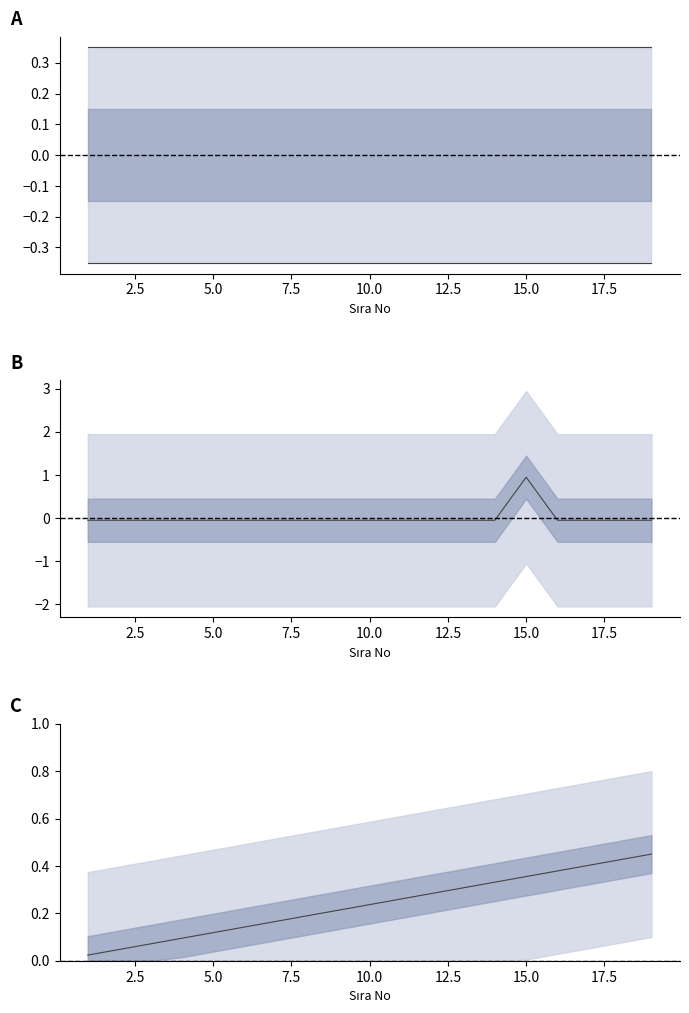

True or false: the data has more than 0 interior local peaks.

True